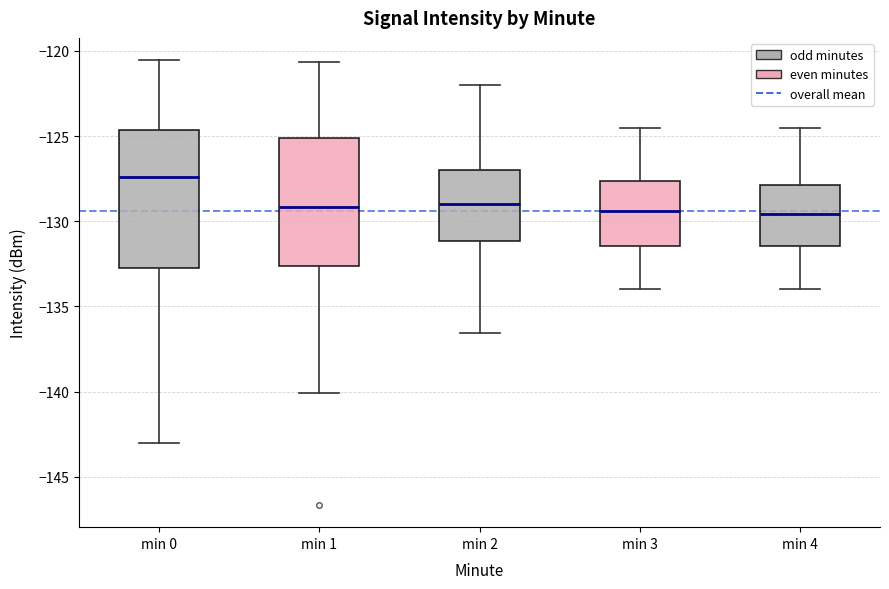

Reading left to right, transcribe this box plot: for each box, give where its median line is, the range the box spans, and where its two whiskers end, as read against the y-axis. The values are not printed on the chart, so give them approximately, as read against the axis.

min 0: median -127.5, box -132.5 to -124.5, whiskers -143.0 to -120.5
min 1: median -129.0, box -132.5 to -125.0, whiskers -140.0 to -120.5
min 2: median -129.0, box -131.0 to -127.0, whiskers -136.5 to -122.0
min 3: median -129.5, box -131.5 to -127.5, whiskers -134.0 to -124.5
min 4: median -129.5, box -131.5 to -128.0, whiskers -134.0 to -124.5